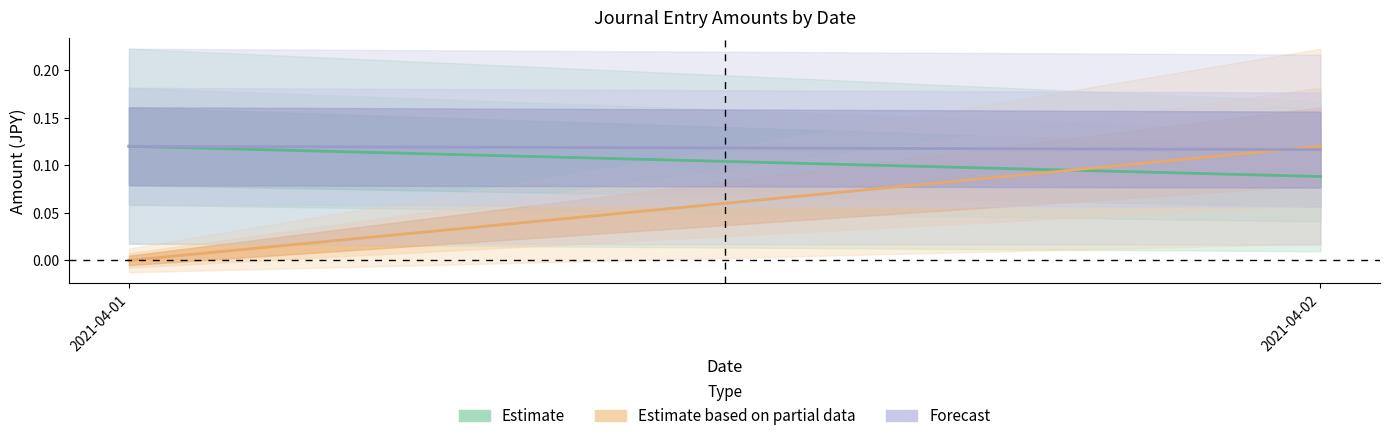

Which series changed the most between 2021-04-01 and 2021-04-02?

Estimate based on partial data